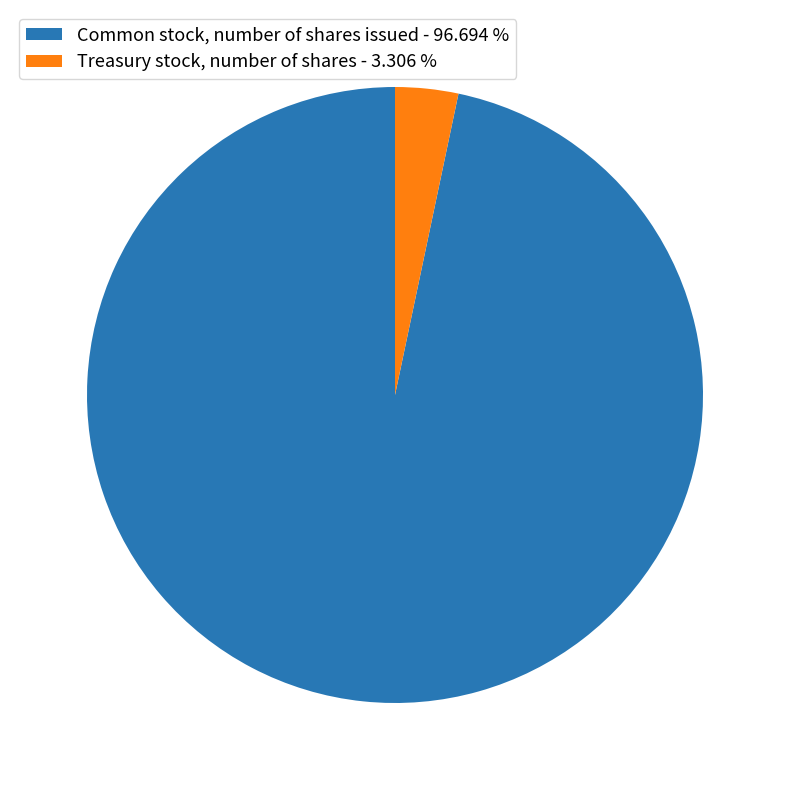

Count the number of slices in the pie.

2